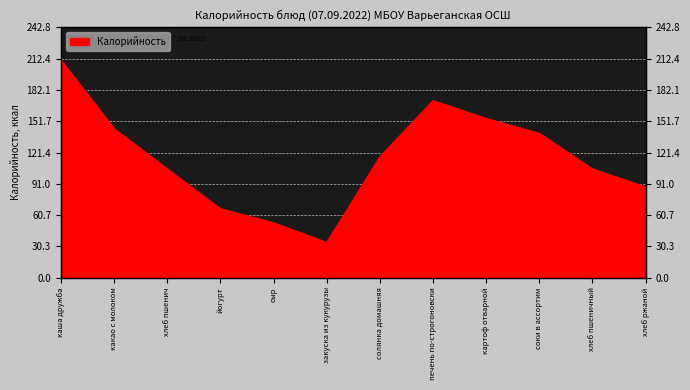

Rank the categories by value from highest to lowest.

каша дружба, печень по-строгоновски, картоф отварной, какао с молоком, соки в ассортим, солянка домашняя, хлеб пшенич, хлеб пшеничный, хлеб ржаной, йогурт, сыр, закуска из кукурузы